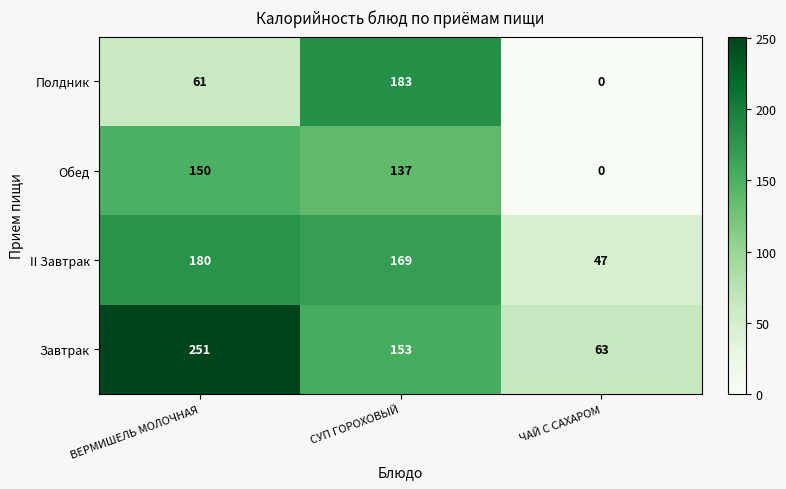

What is the total value across all series at СУП ГОРОХОВЫЙ?

642